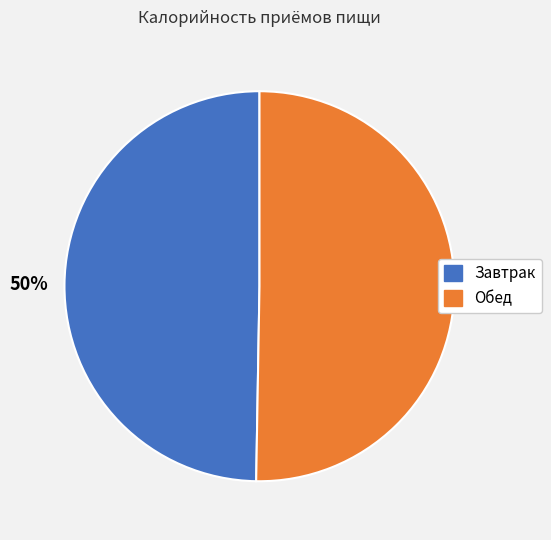

Combined, do Обед and Завтрак account for over 50%?

Yes